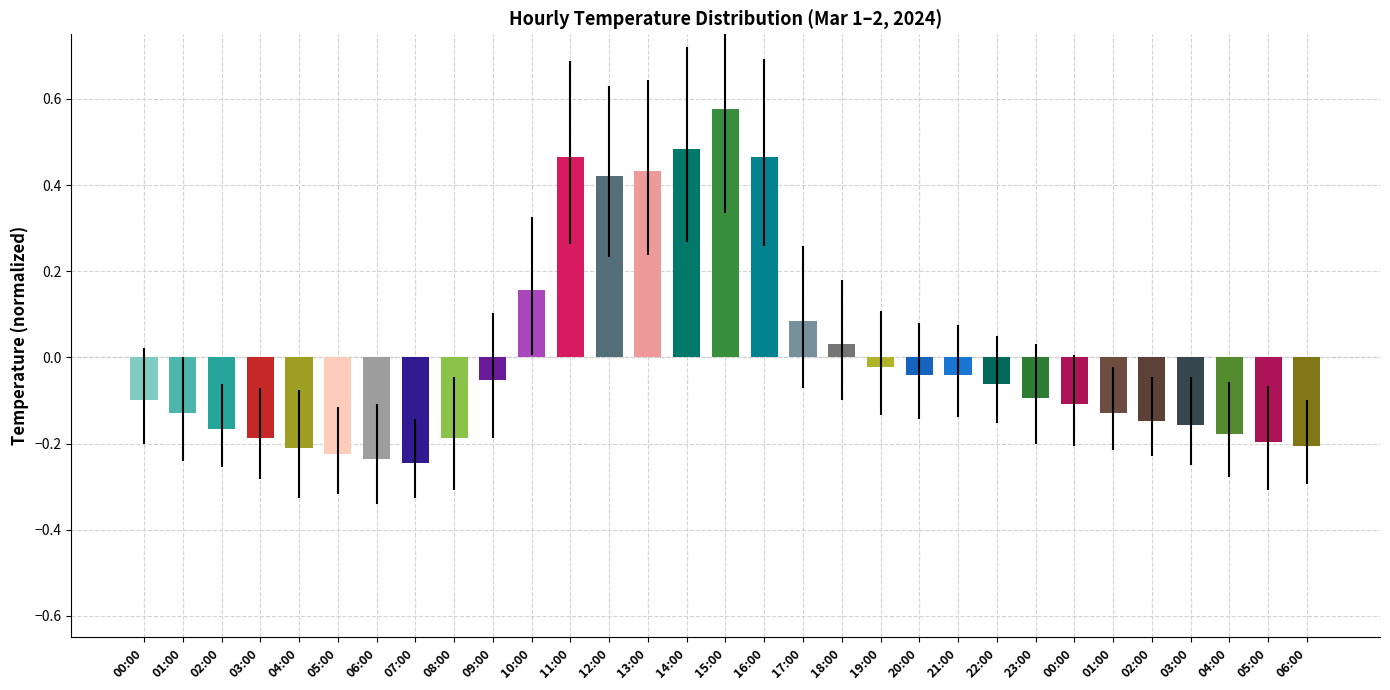

Reading right to left, list all the values displayed in this chart.

-0.2	-0.2	-0.2	-0.2	-0.1	-0.1	-0.1	-0.1	-0.1	-0.0	-0.0	-0.0	0.0	0.1	0.5	0.6	0.5	0.4	0.4	0.5	0.2	-0.1	-0.2	-0.2	-0.2	-0.2	-0.2	-0.2	-0.2	-0.1	-0.1